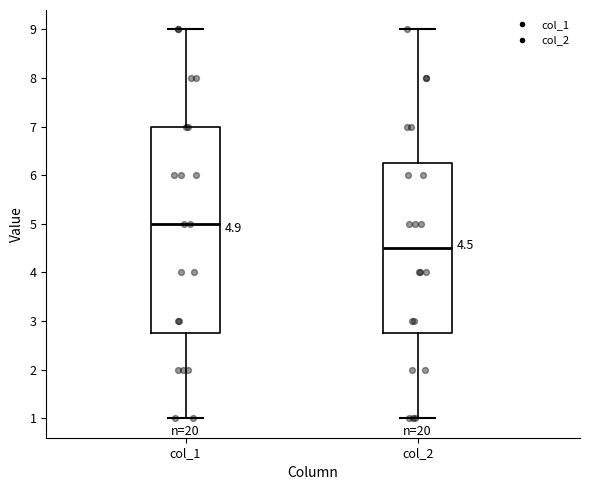

Which box has the lowest median line?

col_2